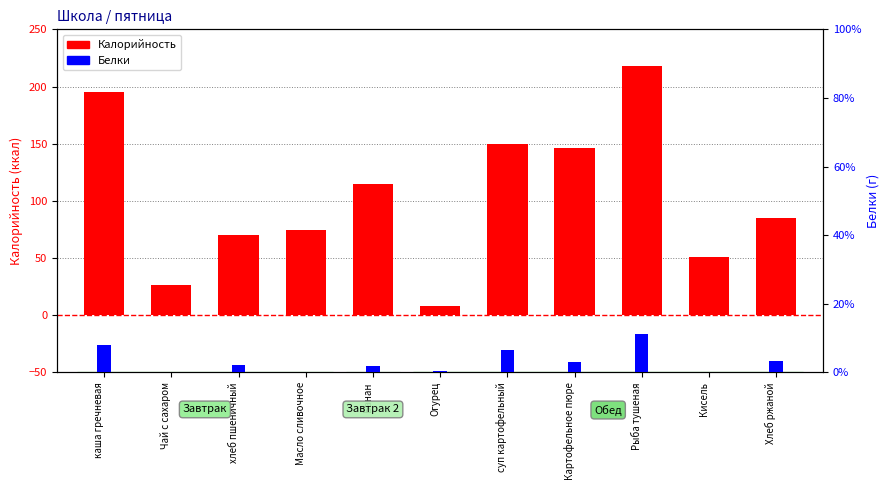

List the series in order of their overall mean, lowest first.

Белки, Калорийность